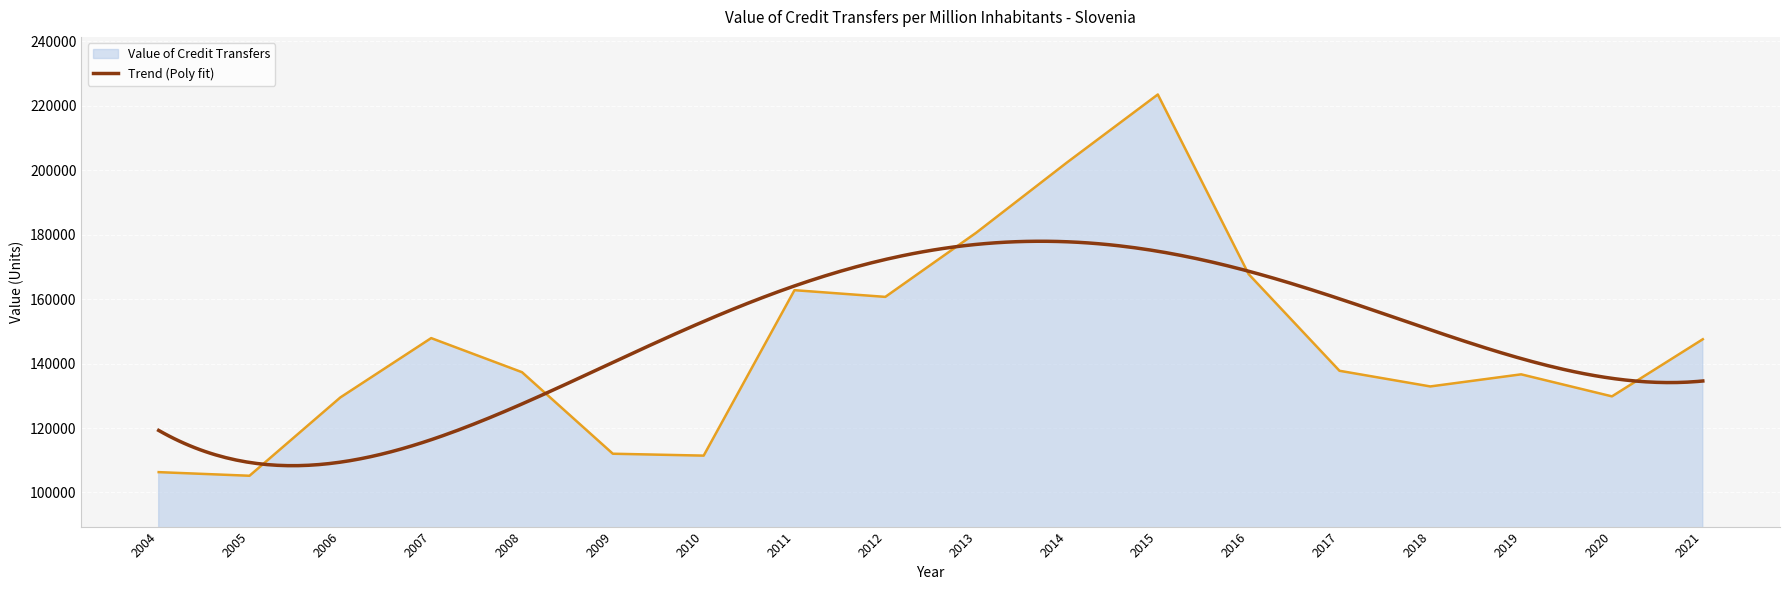

What is the ratio of the value at 2015 to the value at 2018?

1.7